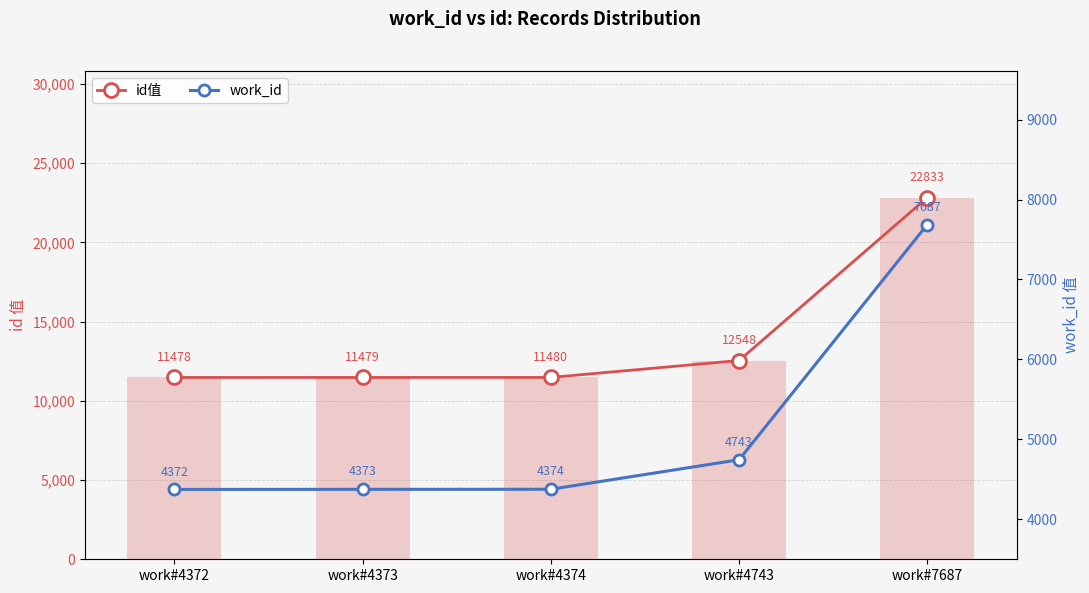

What are all the series names shown in the legend?

id值, work_id